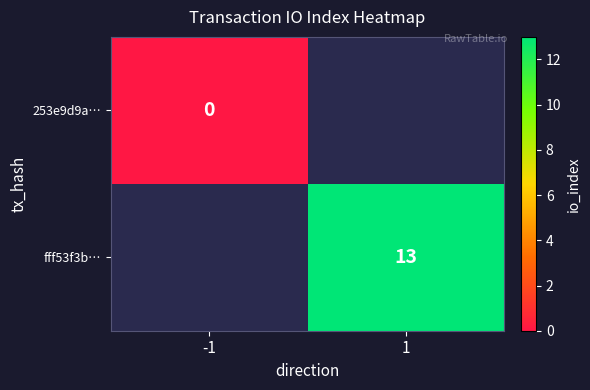

The value of fff53f3b… at 1 is 7. True or false?

False